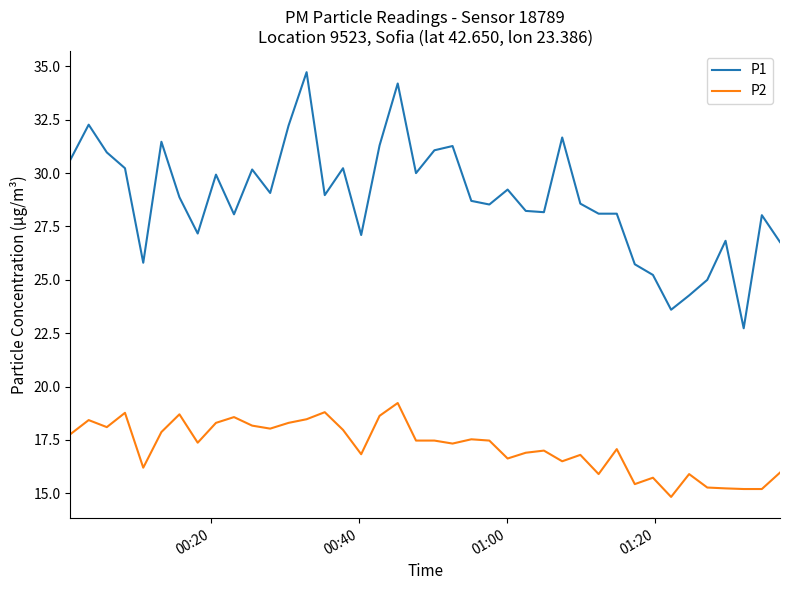

Which series has the largest total across all categories?

P1